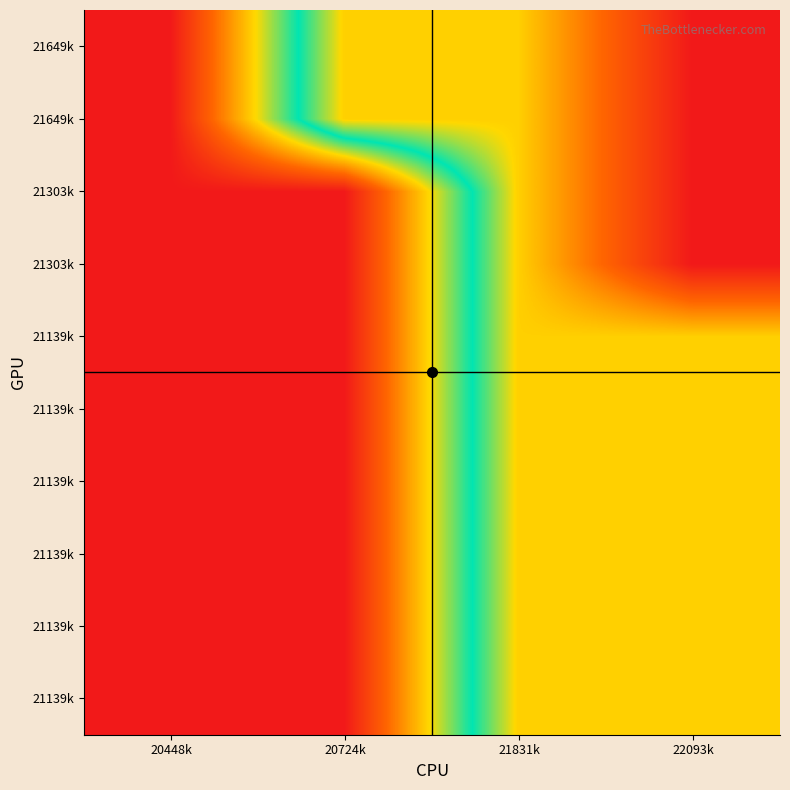

At which category is the sum across all series the highest?

22093k